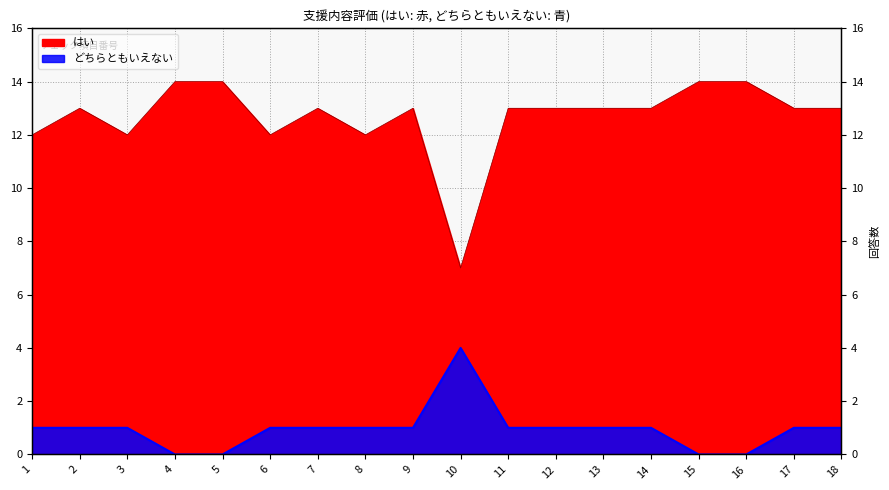

How many どちらともいえない values are between 1 and 2?

13